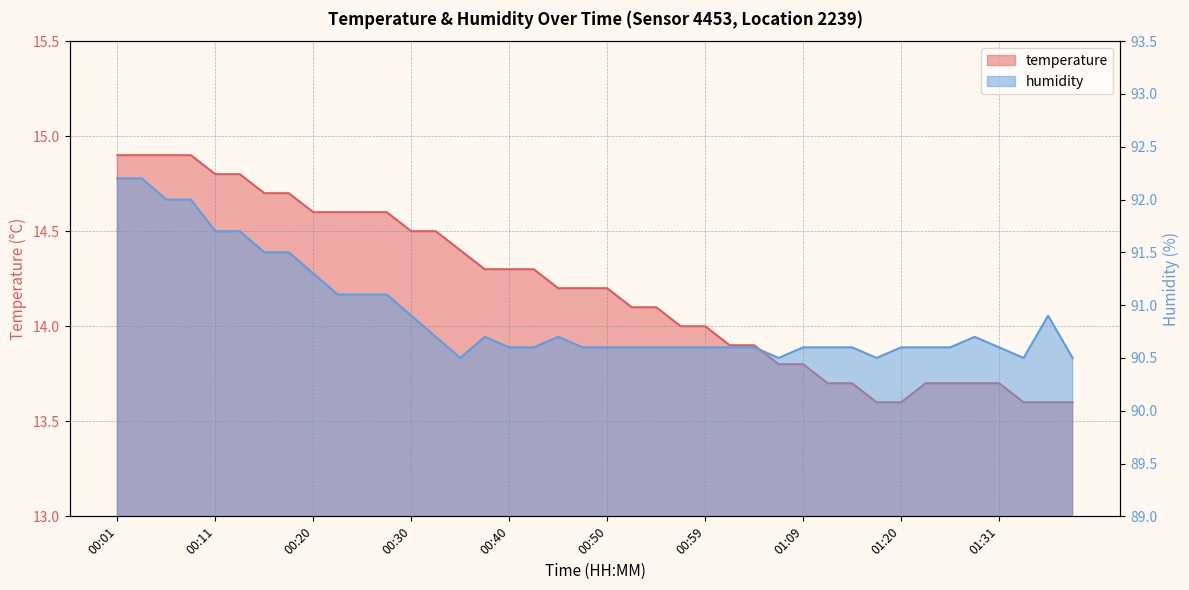

True or false: humidity and temperature cross at least once.

False